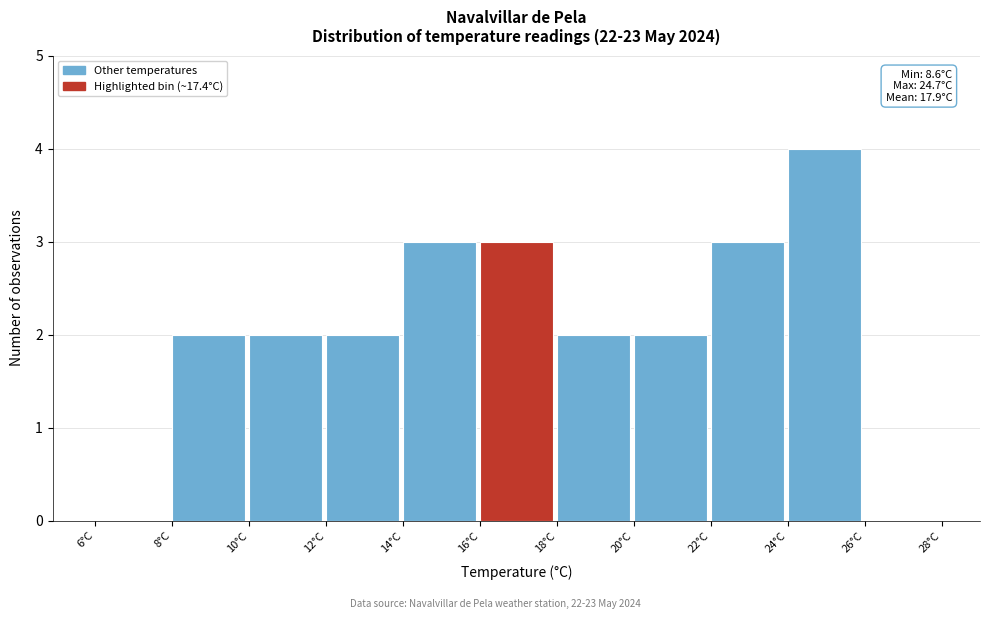

Over which range of the x-axis is the bar tallest?

24 to 26